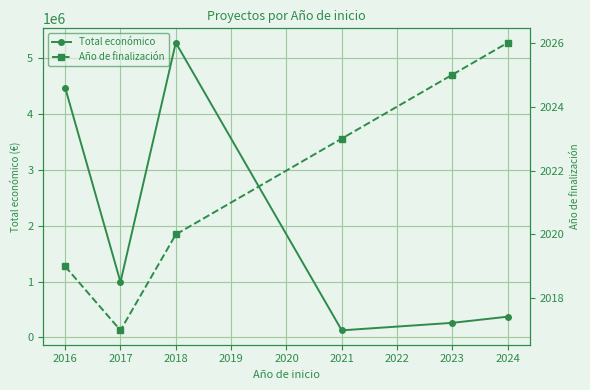

Rank the series by their average value, from lowest to highest.

Año de finalización, Total económico